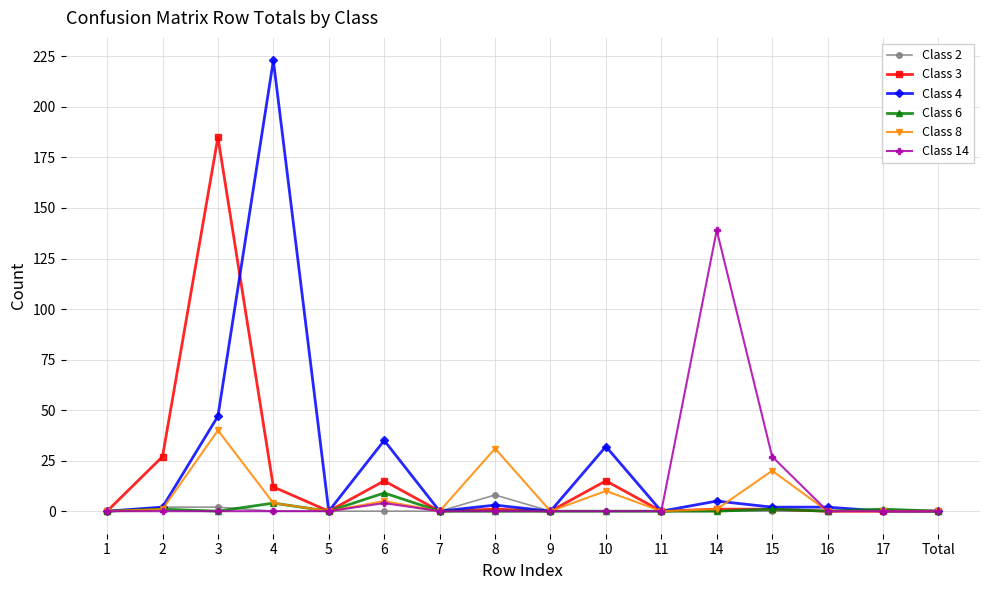

At which category is the sum across all series the highest?

3